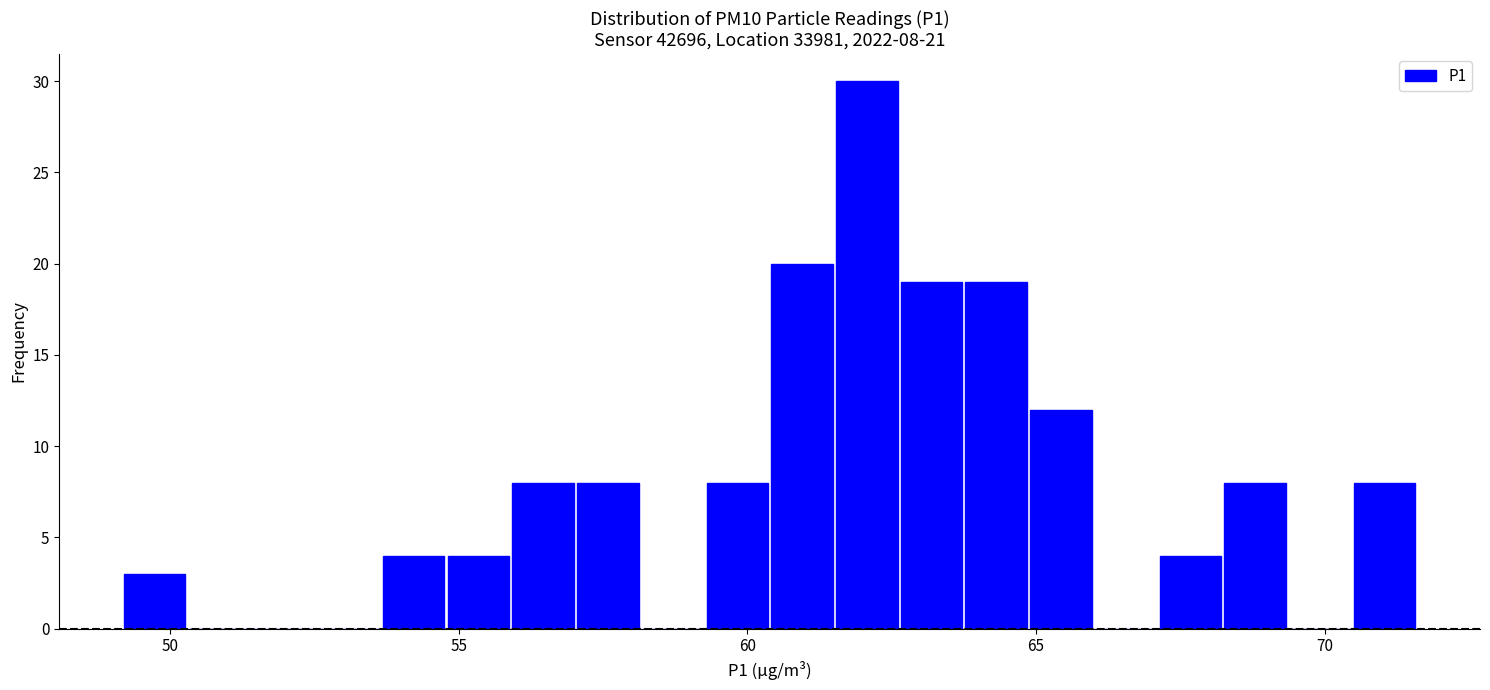

Around what value on the x-axis is the tallest bar? Give the approximate position of its centre, as read against the axis.

62.0